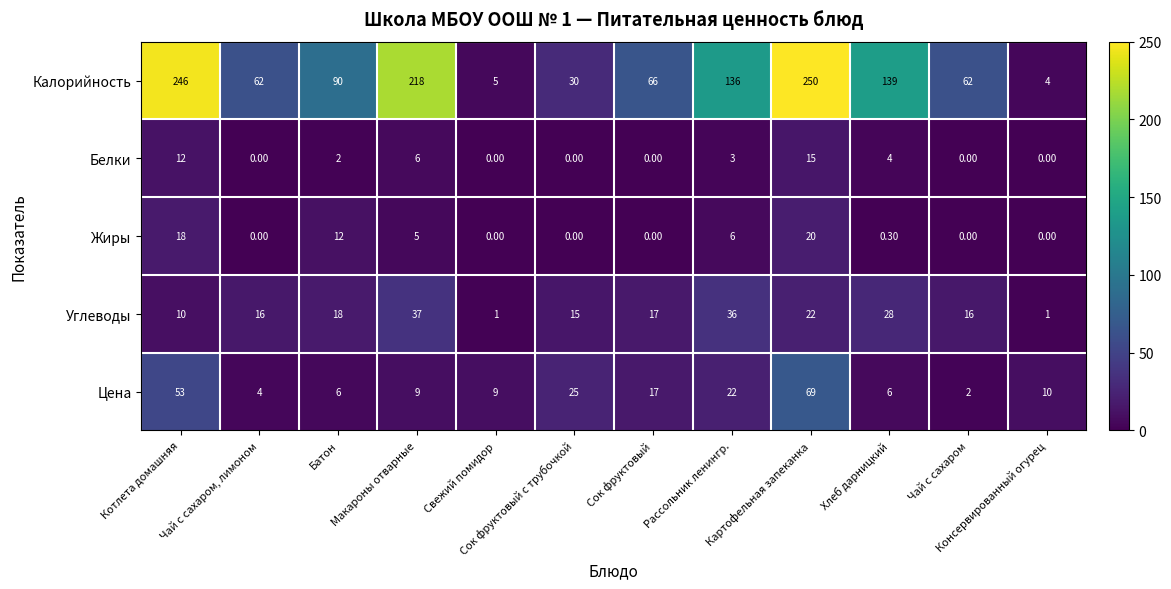

Between Картофельная запеканка and Хлеб дарницкий, which series saw the biggest shift?

Калорийность